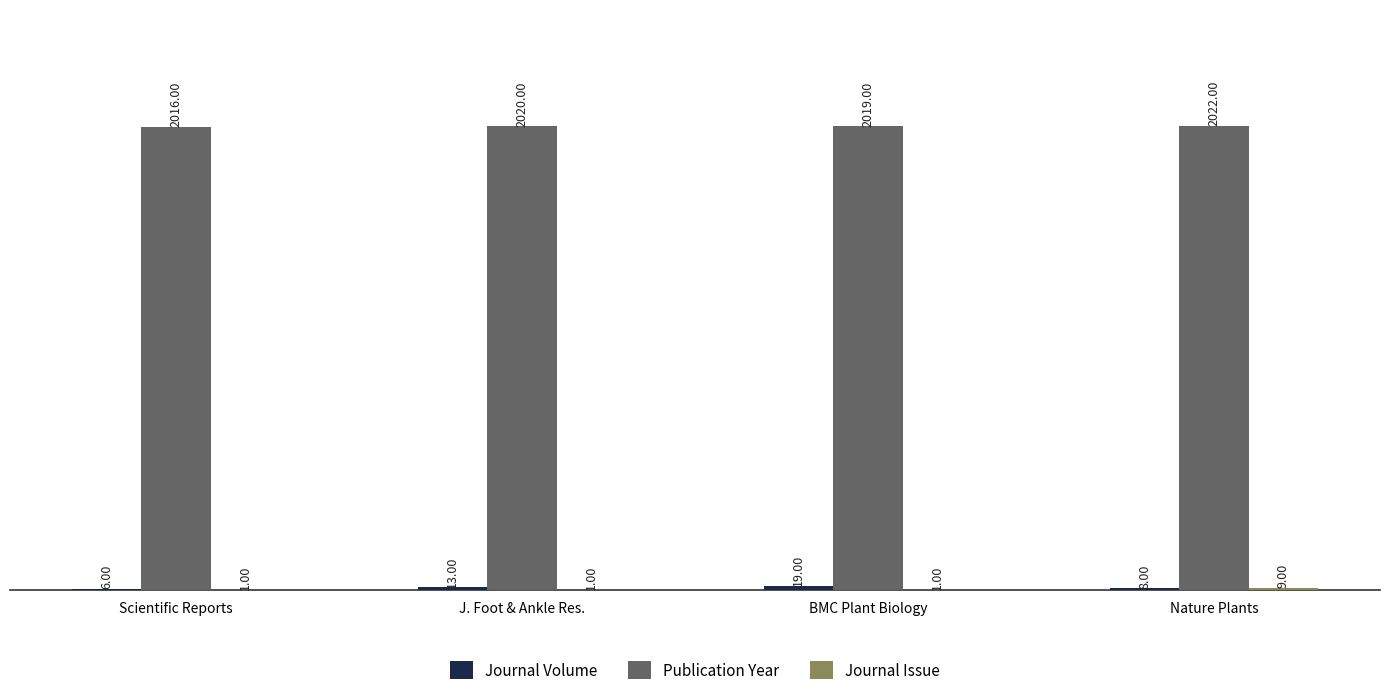

Which series has the largest total across all categories?

Publication Year